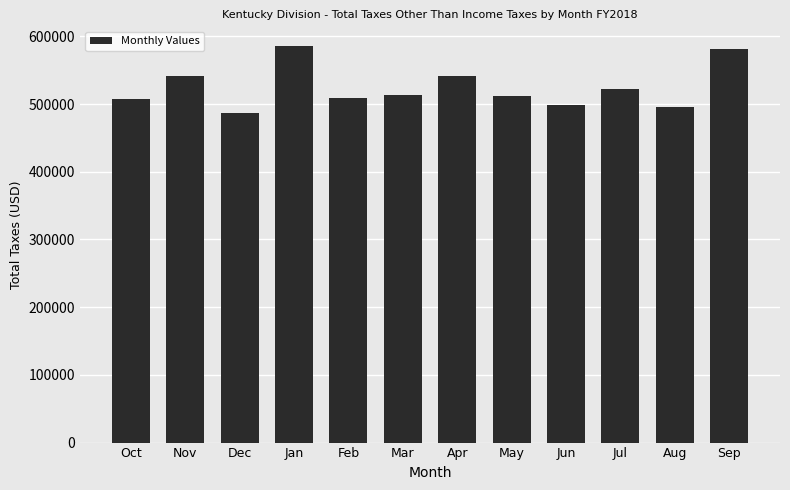

What is the change in value from May to Jun?

-12096